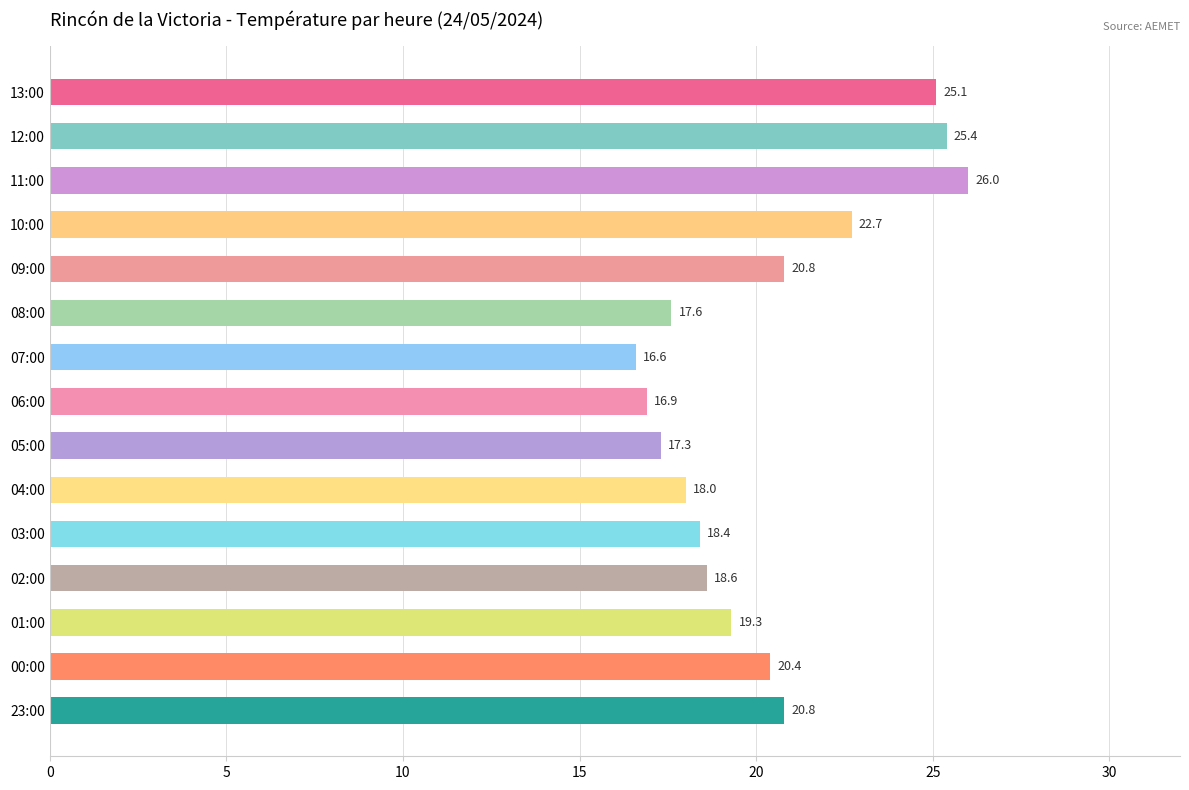

Which label corresponds to the largest value in the chart?

11:00